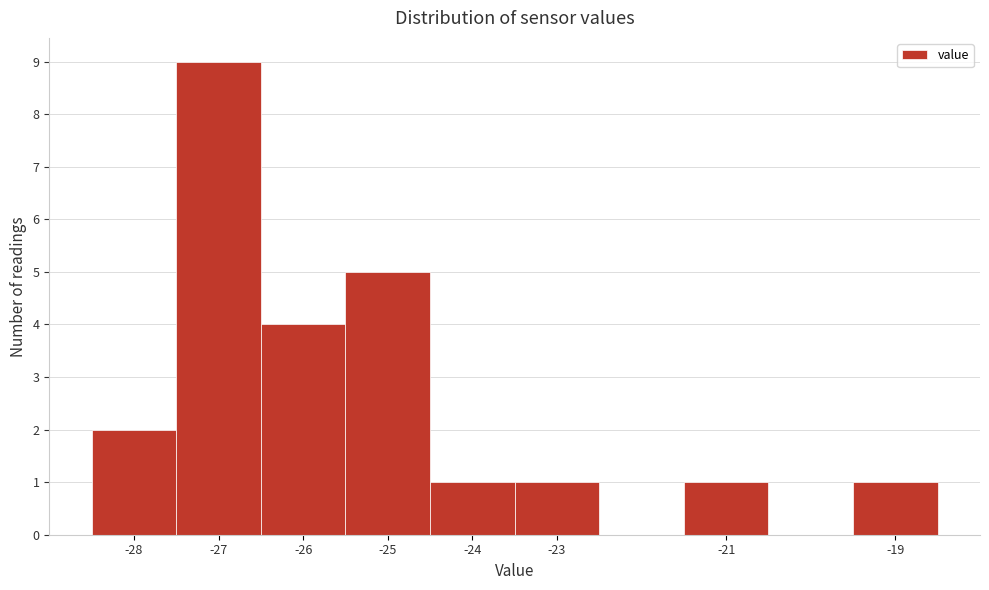

Reading left to right, list every bar in this chart as the range it spans on the x-axis followed by its height. The values are not printed on the chart, so give them approximately, as read against the axis.

-28.5 to -27.5: 2
-27.5 to -26.5: 9
-26.5 to -25.5: 4
-25.5 to -24.5: 5
-24.5 to -23.5: 1
-23.5 to -22.5: 1
-22.5 to -21.5: 0
-21.5 to -20.5: 1
-20.5 to -19.5: 0
-19.5 to -18.5: 1